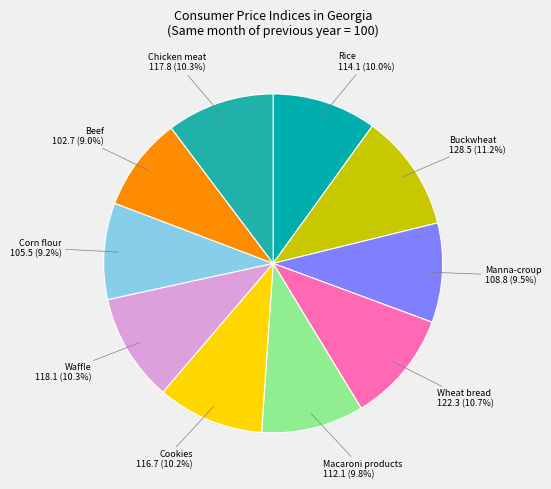

Combined, do Cookies and Corn flour account for over 50%?

No